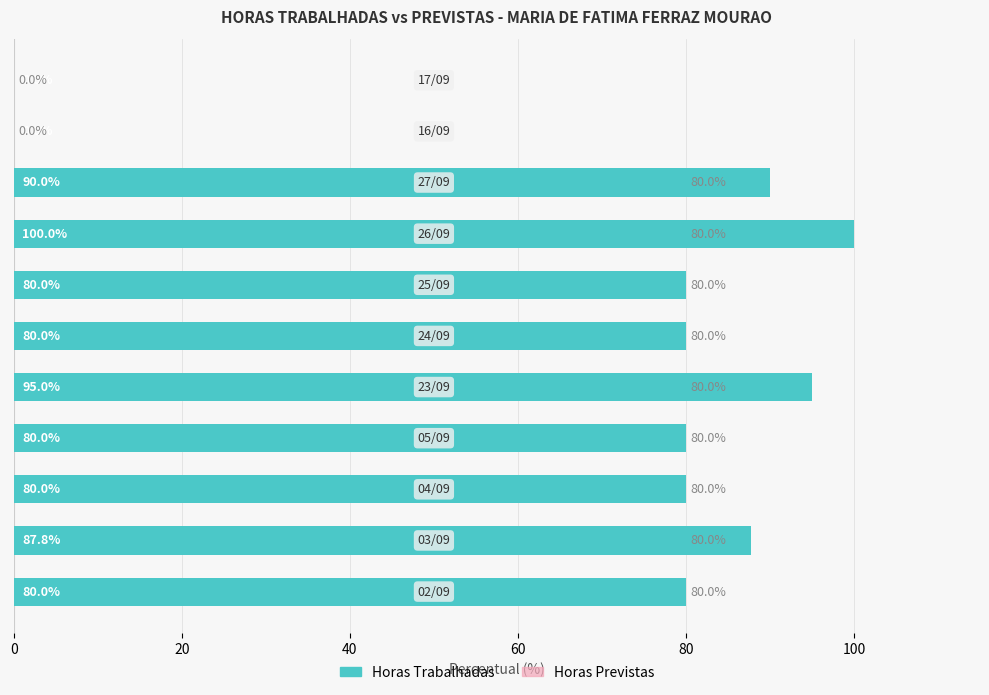

Does the chart contain any negative values?

No